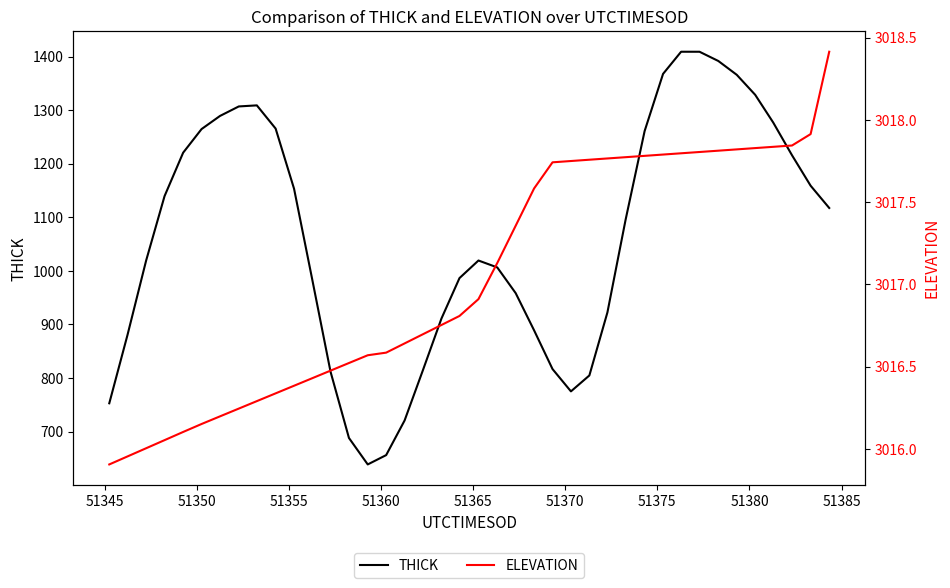

True or false: THICK has more than 0 points higher than both neighbors.

True